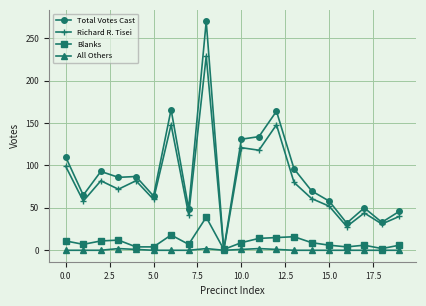

List the series in order of their peak value, lowest first.

All Others, Blanks, Richard R. Tisei, Total Votes Cast